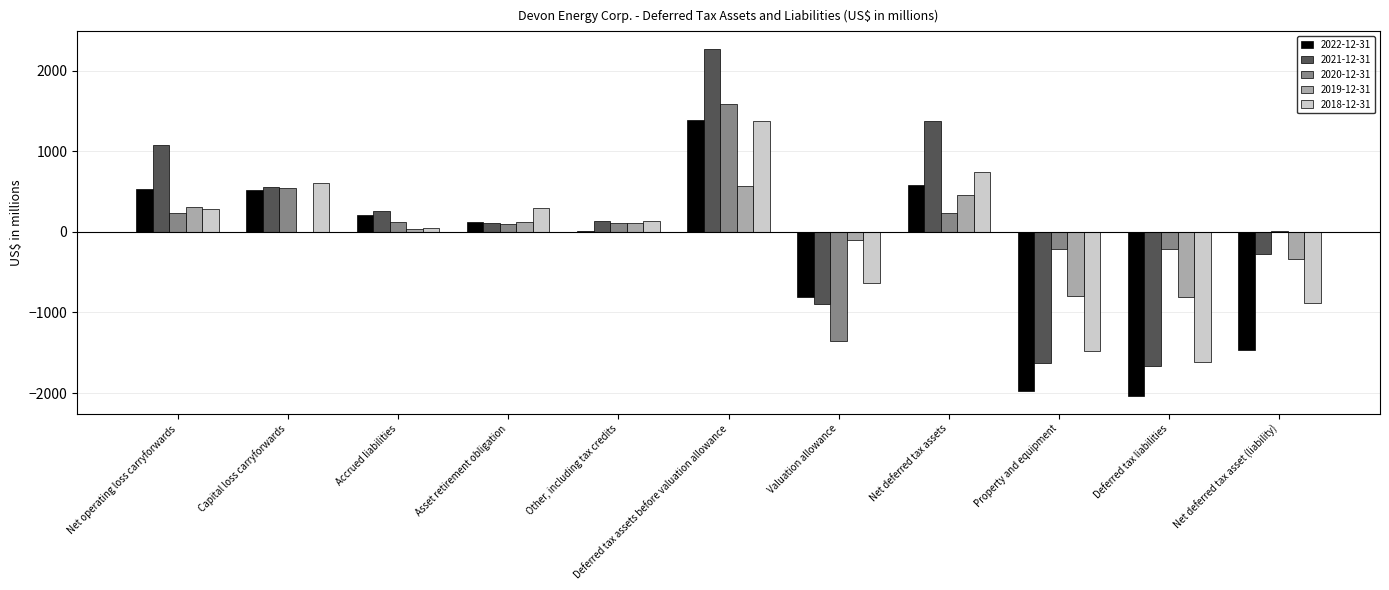

How many distinct data groups are displayed?

5